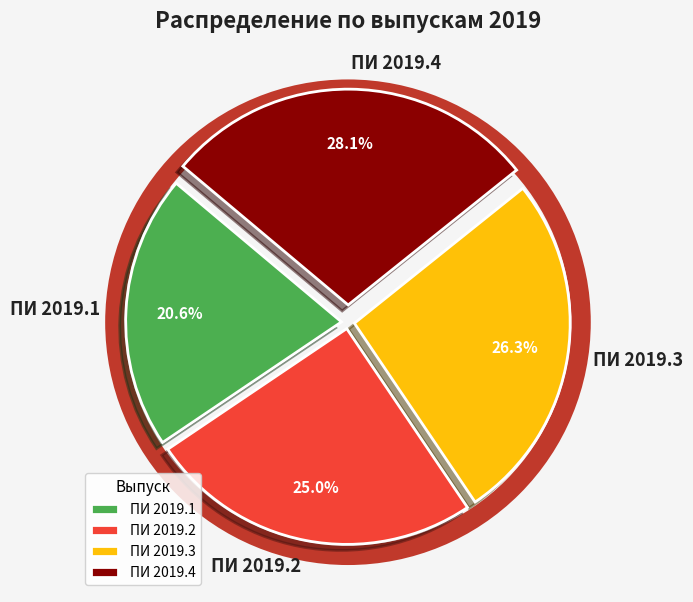

Does any single category account for the majority?

No